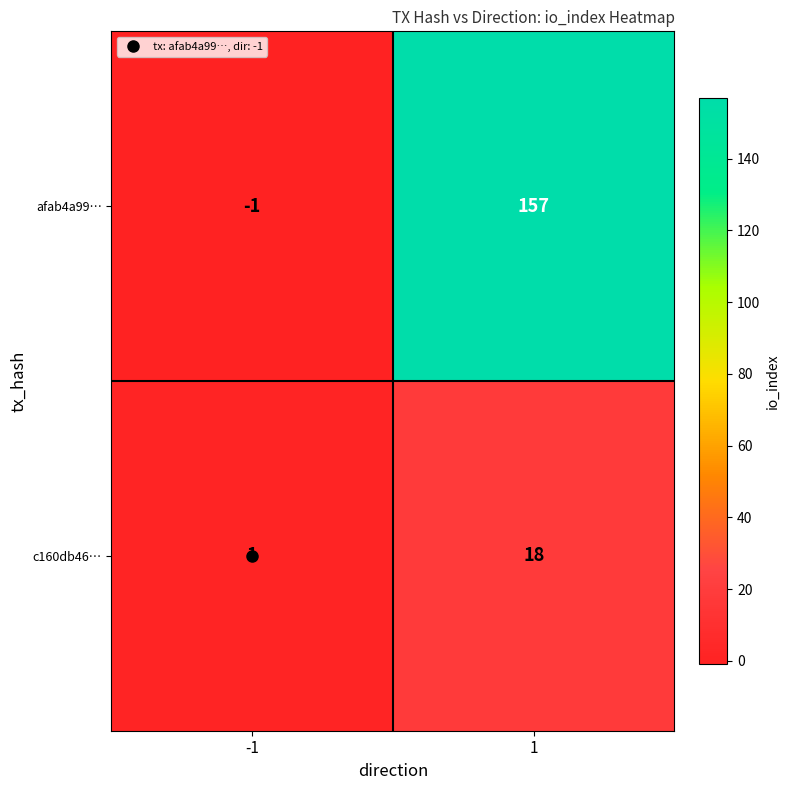

What is the sum of all c160db46… values?

19